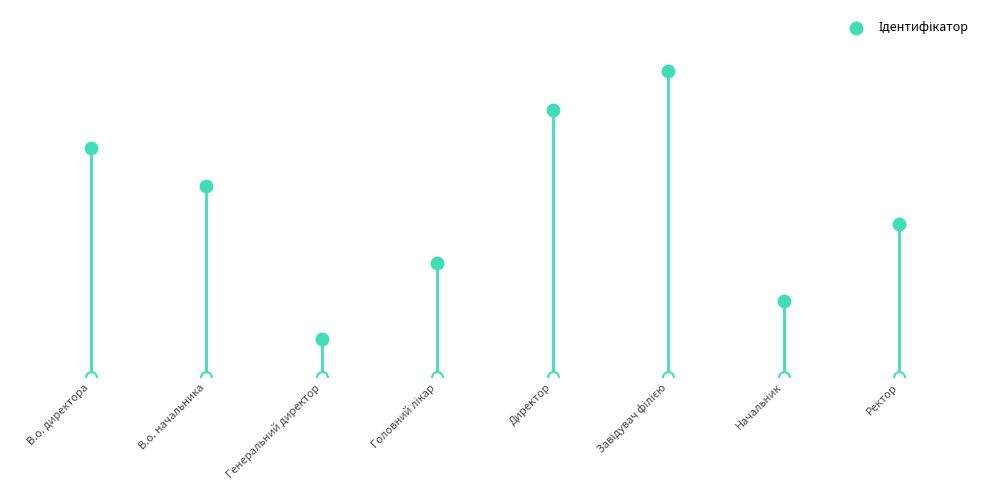

What is the change in value from В.о. директора to Начальник?

-4